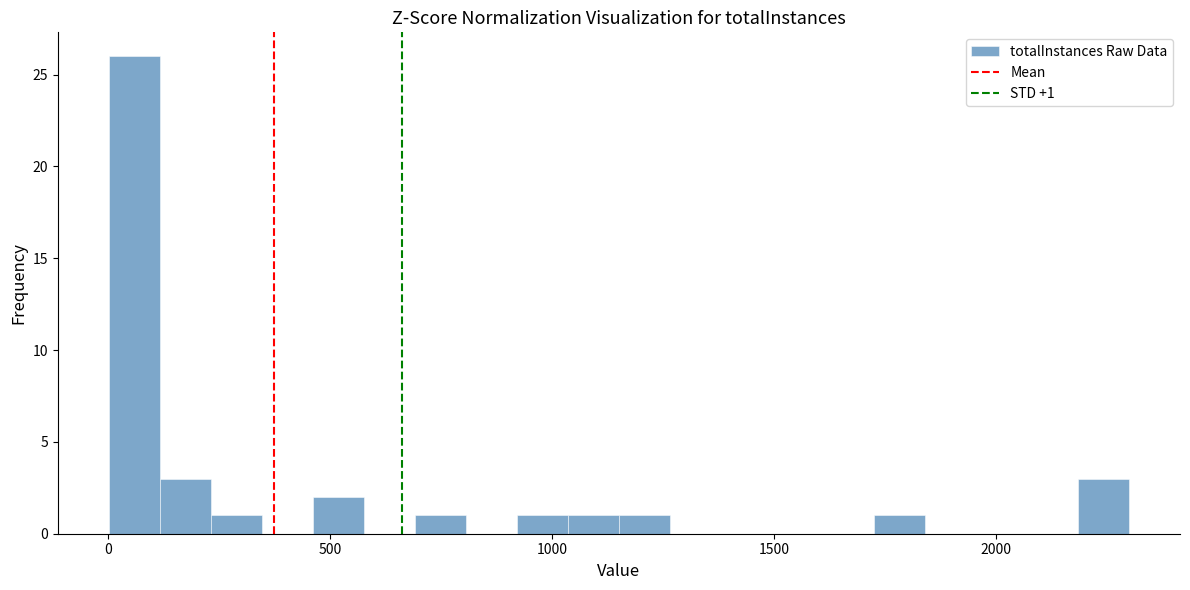

Read against the x-axis, roughly where is the centre of the tallest bar?

50